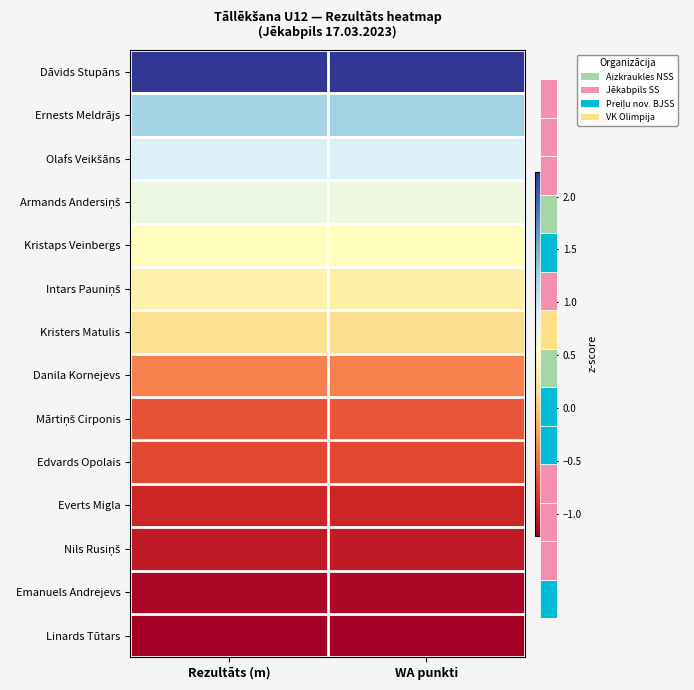

What is the average value of the Emanuels Andrejevs series?

-1.2